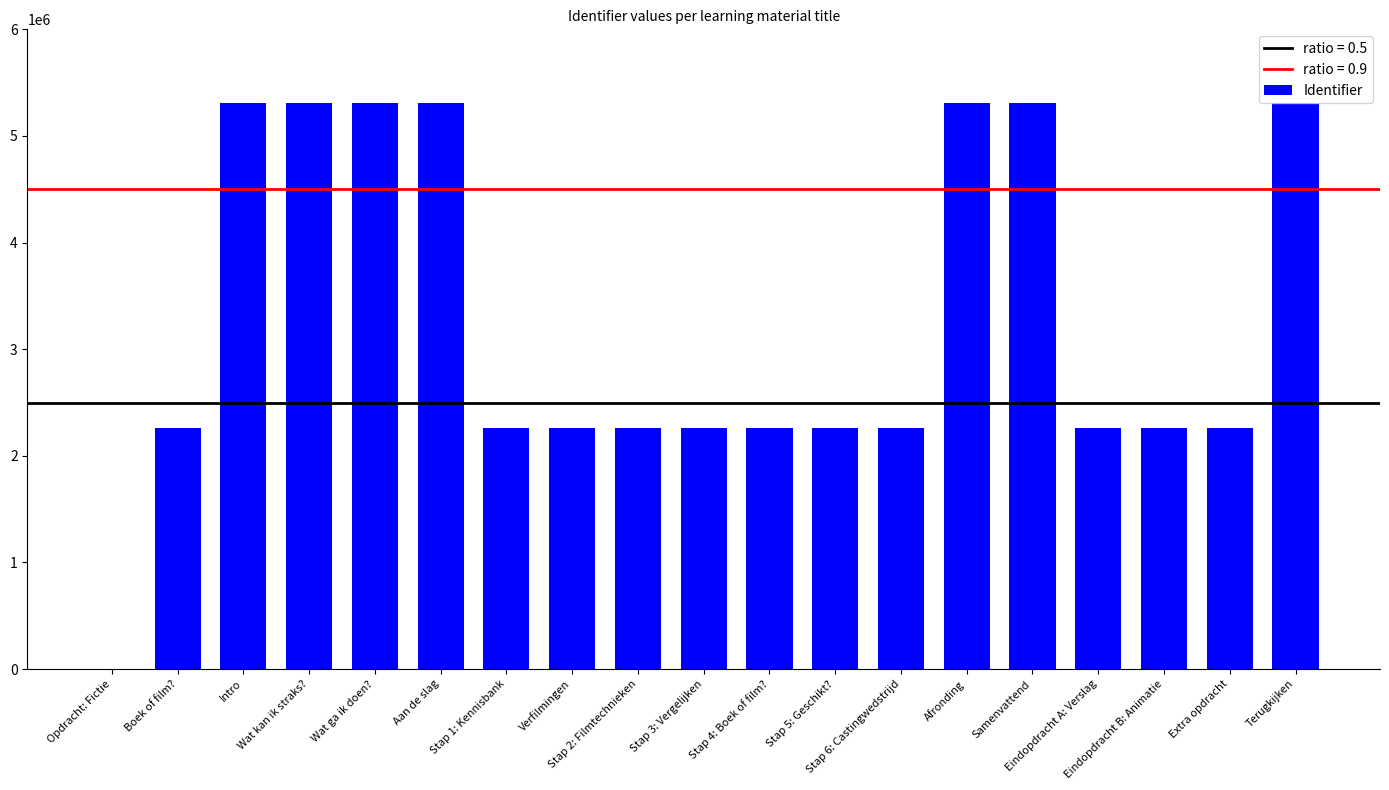

What is the approximate value at Terugkijken, to the nearest 50?

5305100